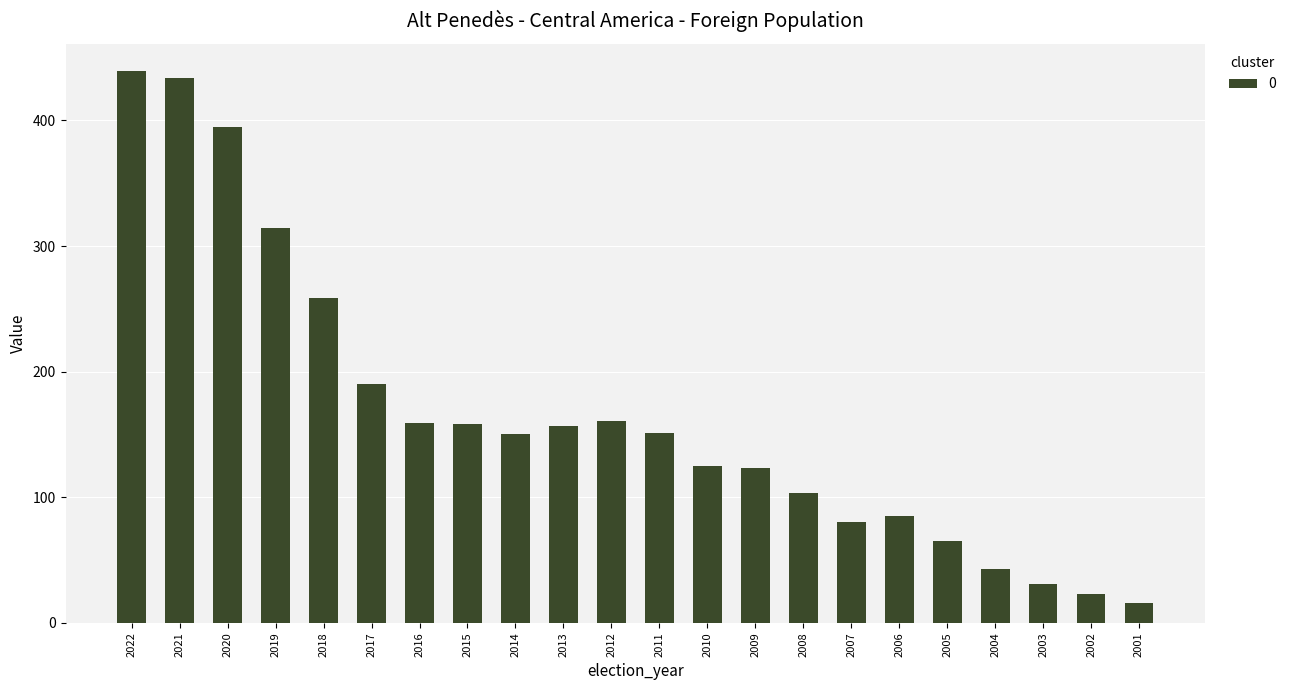

How many data points are less than 151?

11